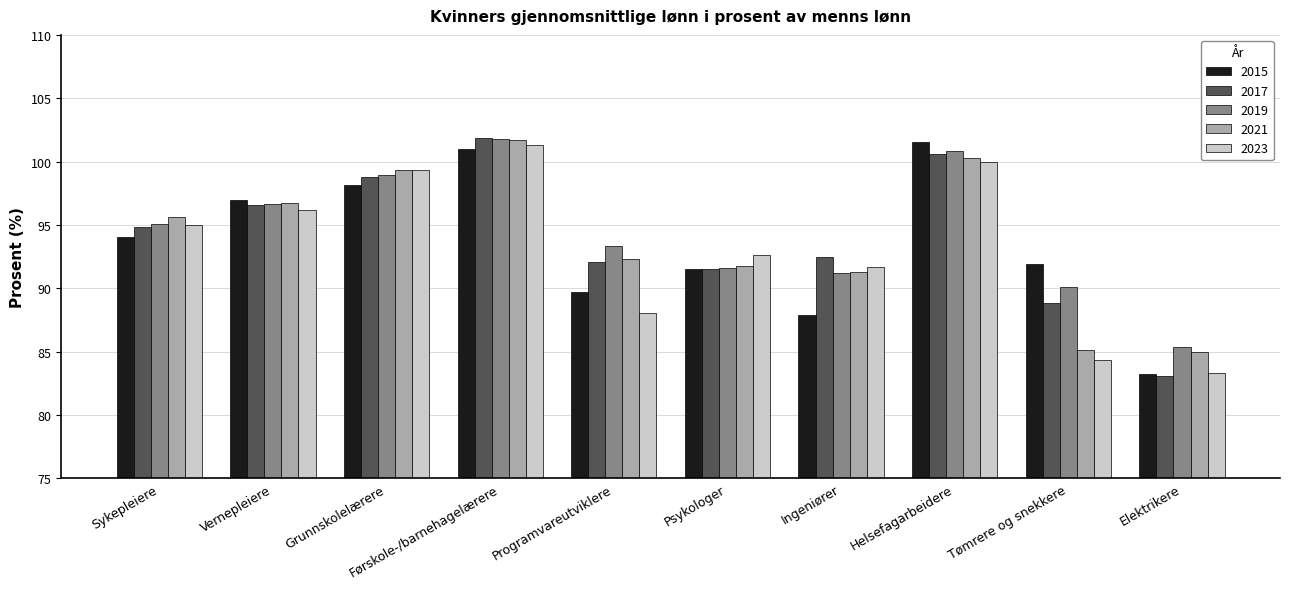

Rank the series at Tømrere og snekkere from highest to lowest value.

2015, 2019, 2017, 2021, 2023